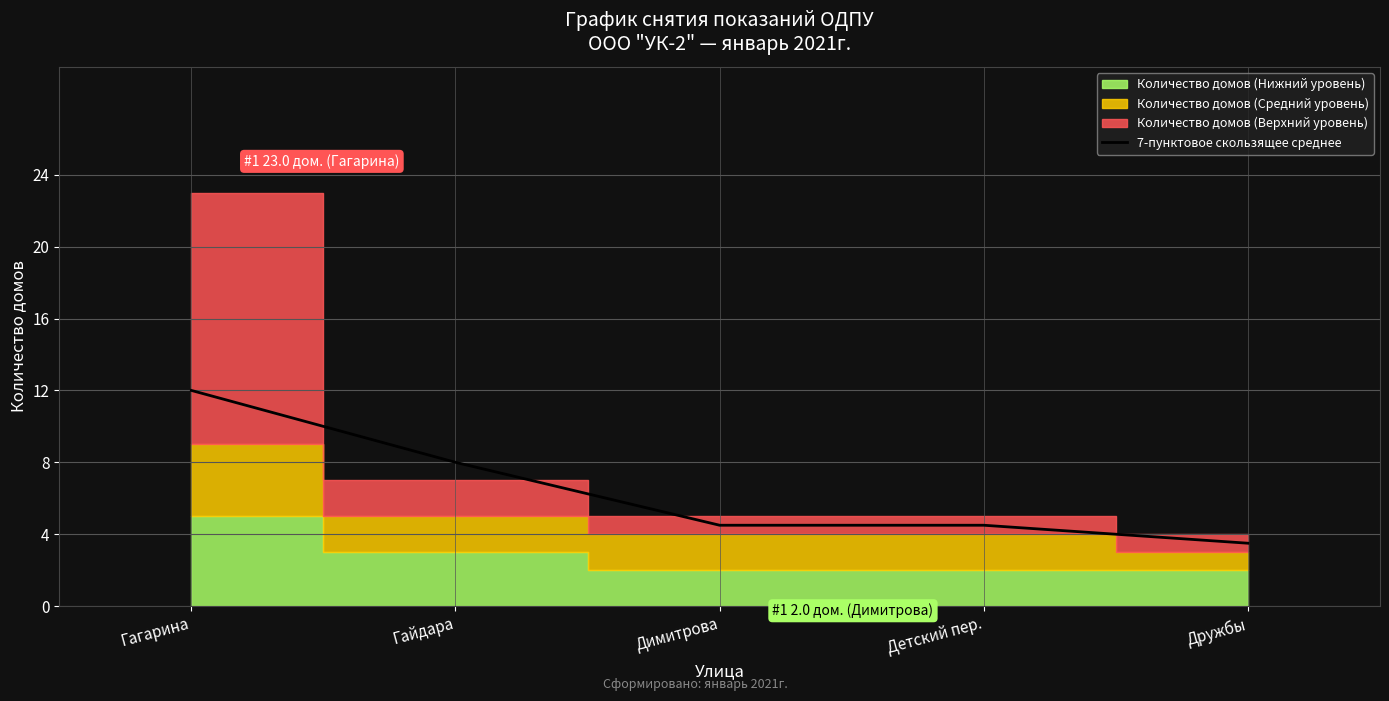

At which label does 7-пунктовое скользящее среднее reach its peak?

Гагарина